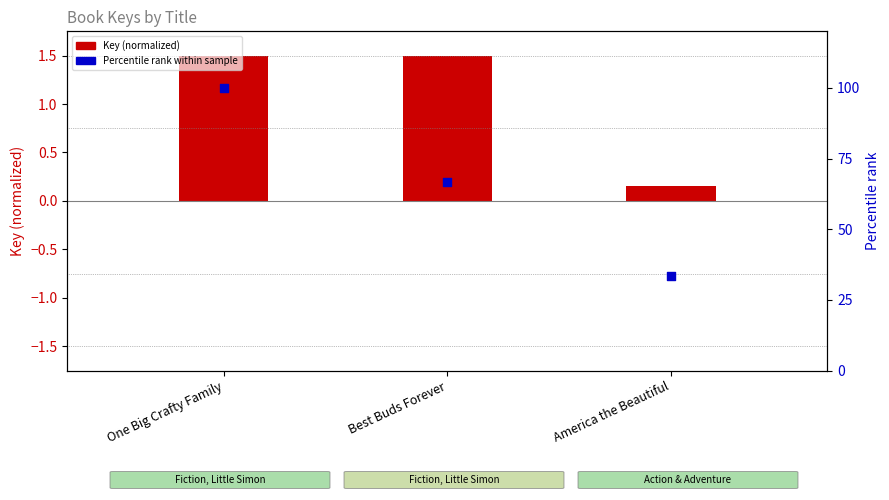

At which category is the sum across all series the highest?

One Big Crafty Family